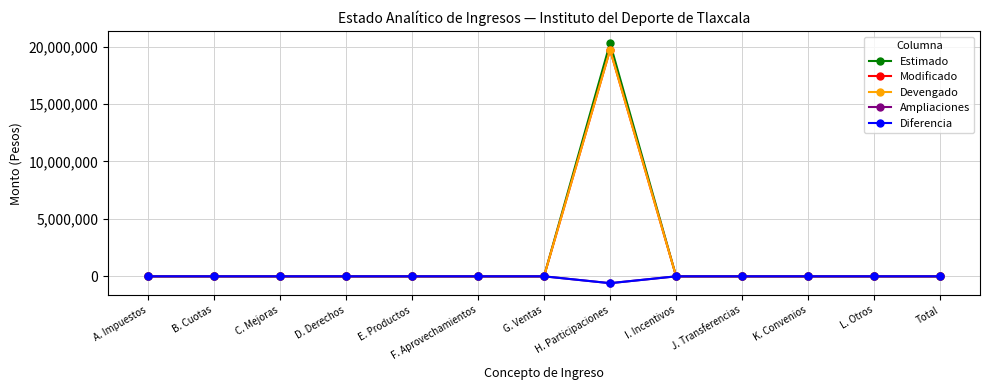

Which series has the widest spread of values?

Estimado